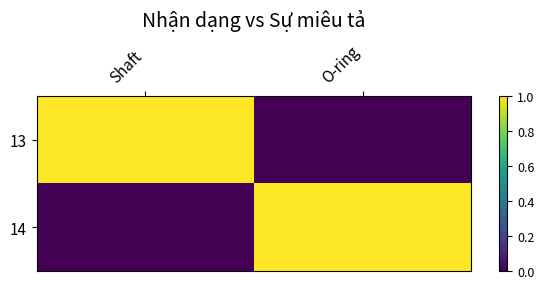

What is the spread (max minus min) of values at O-ring?

1